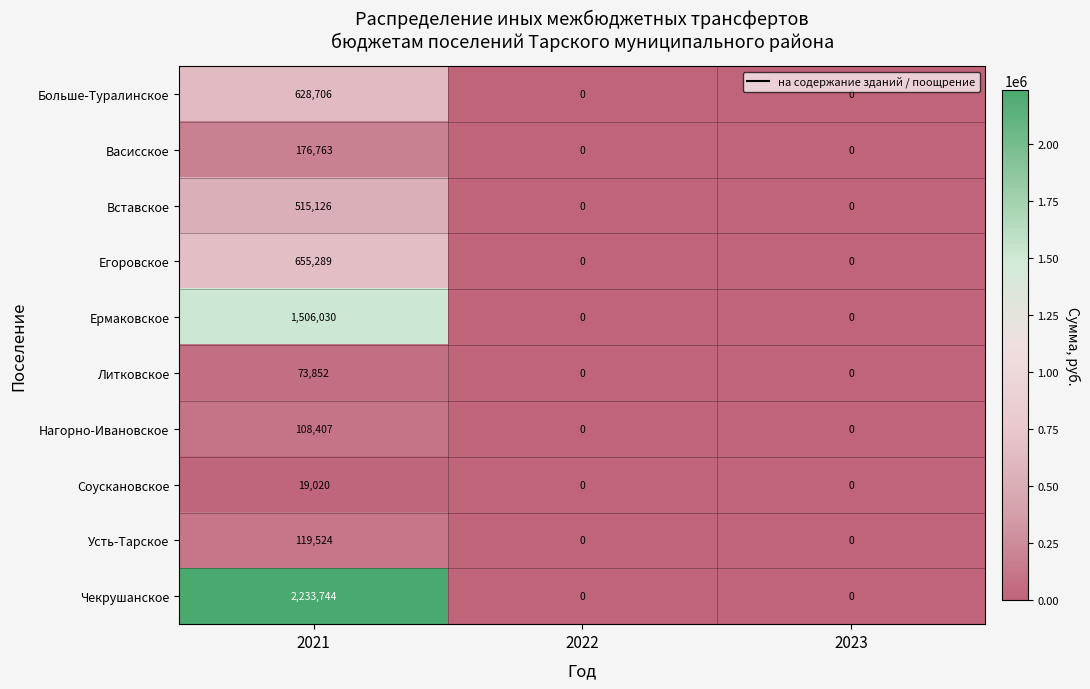

What is the average value of the Егоровское series?

218430